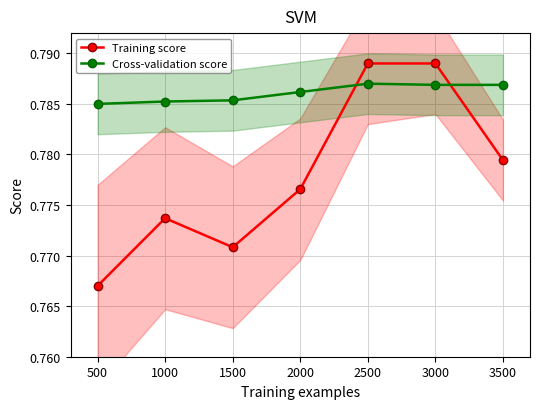

How many intersections are there between Cross-validation score and Training score?

2